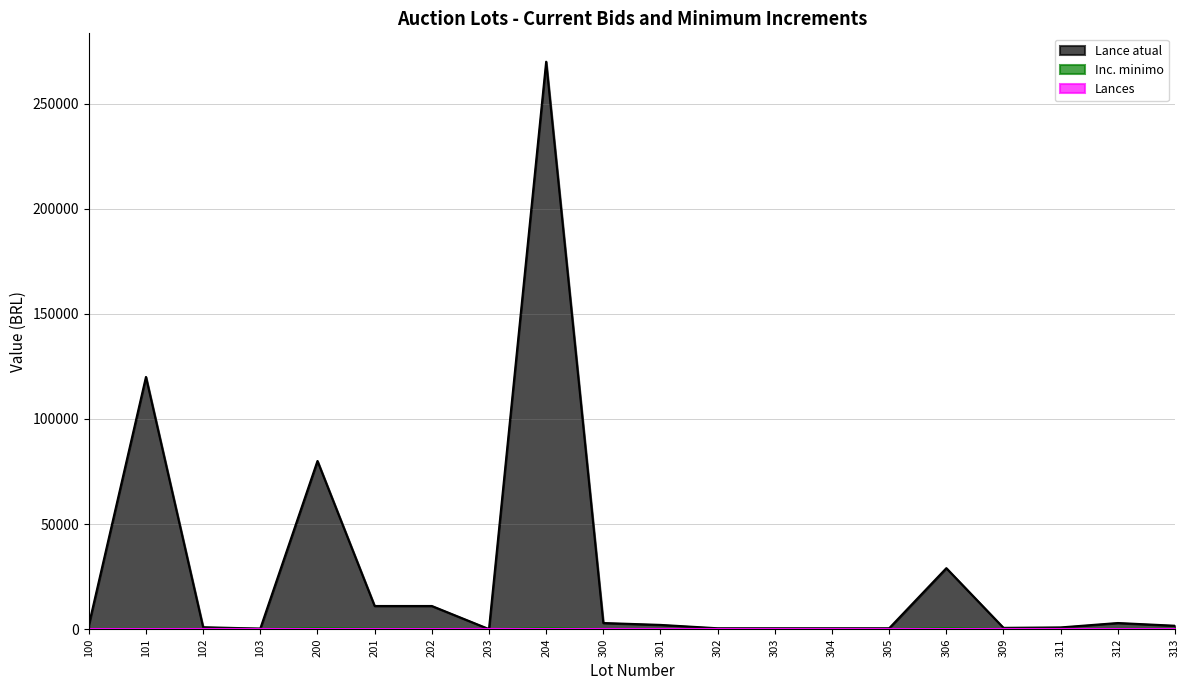

How many values in Inc. minimo are above zero?

19